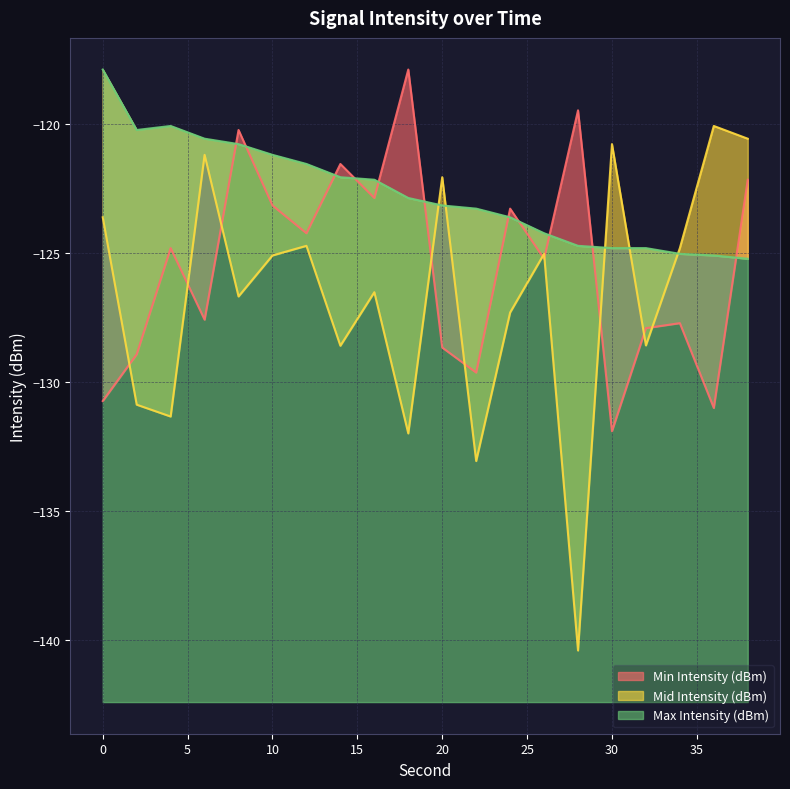

Does the chart have visible grid lines?

Yes